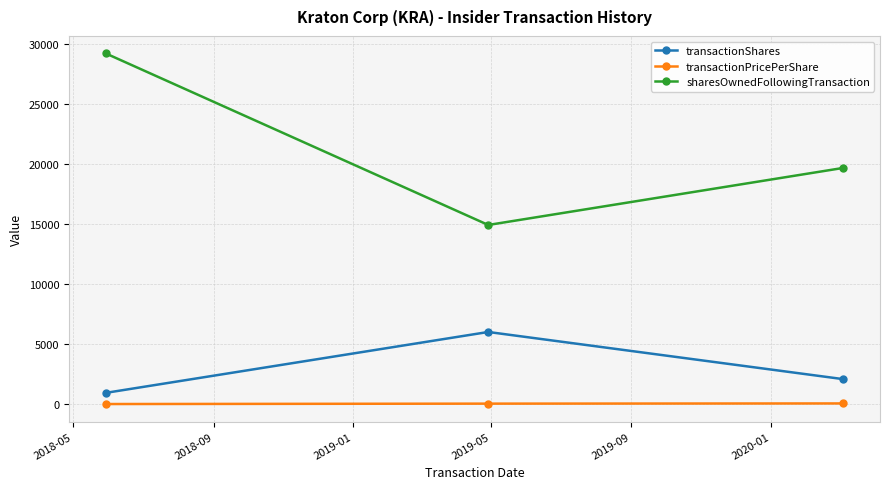

Which series has the largest range (max minus min)?

sharesOwnedFollowingTransaction